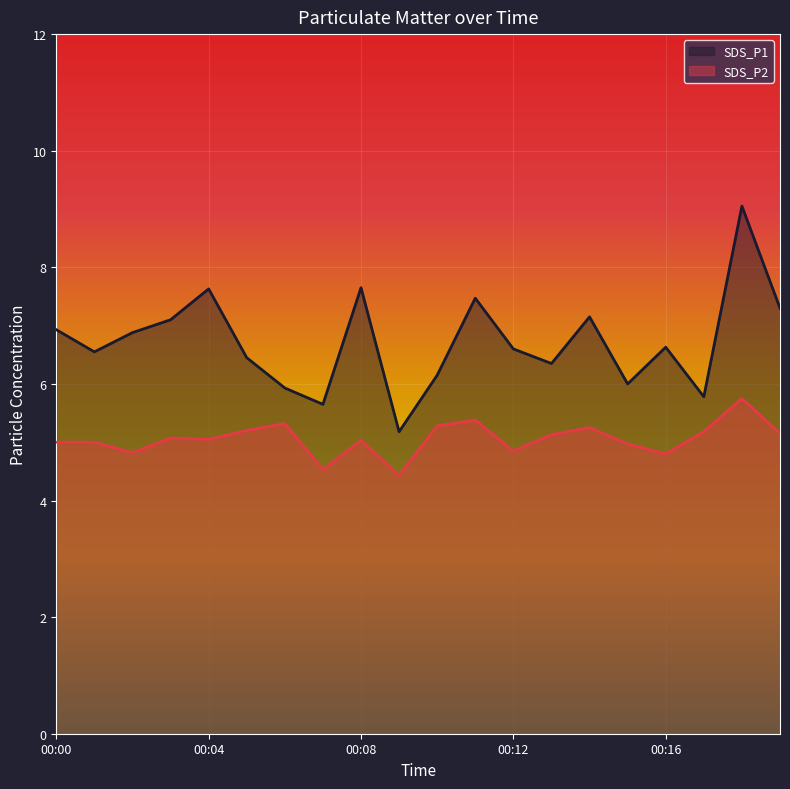

What are all the series names shown in the legend?

SDS_P1, SDS_P2